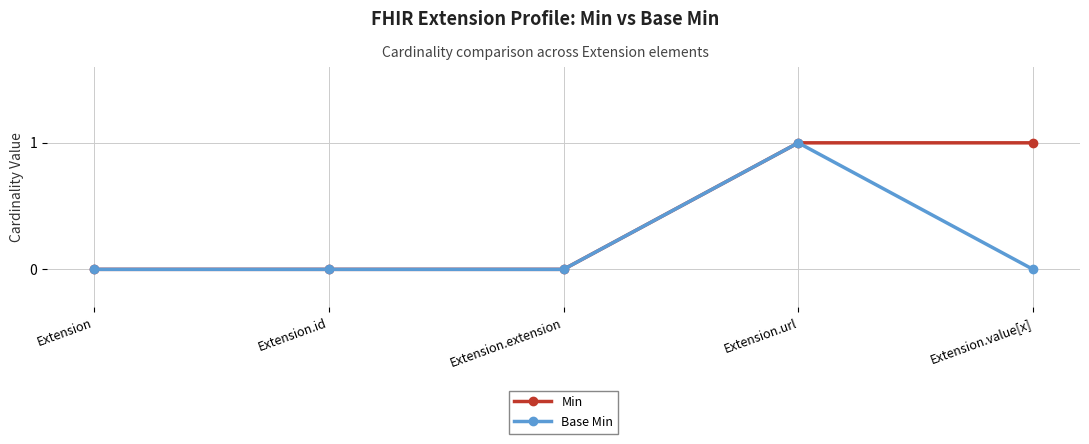

The Base Min series shows 0 at Extension. True or false?

True